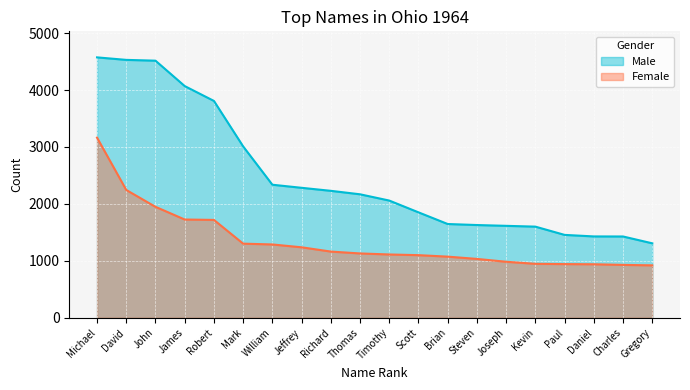

What is the spread (max minus min) of values at William?

1049